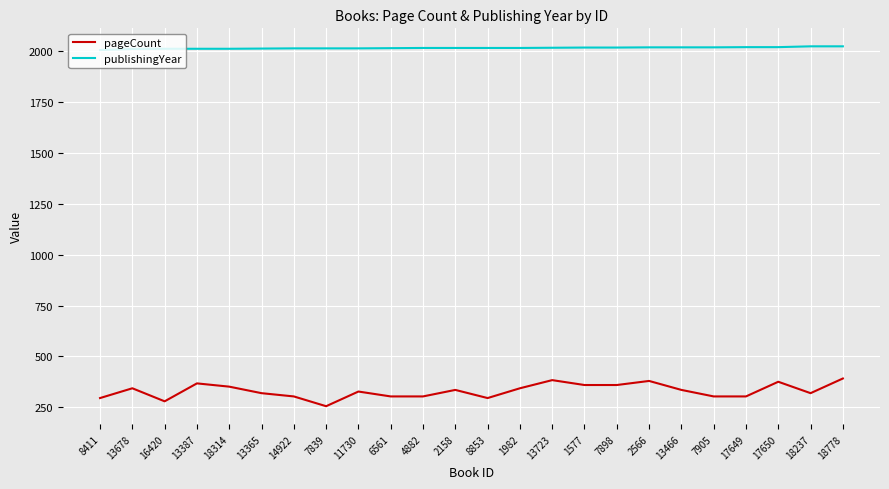

What position from the left is 17650?

22